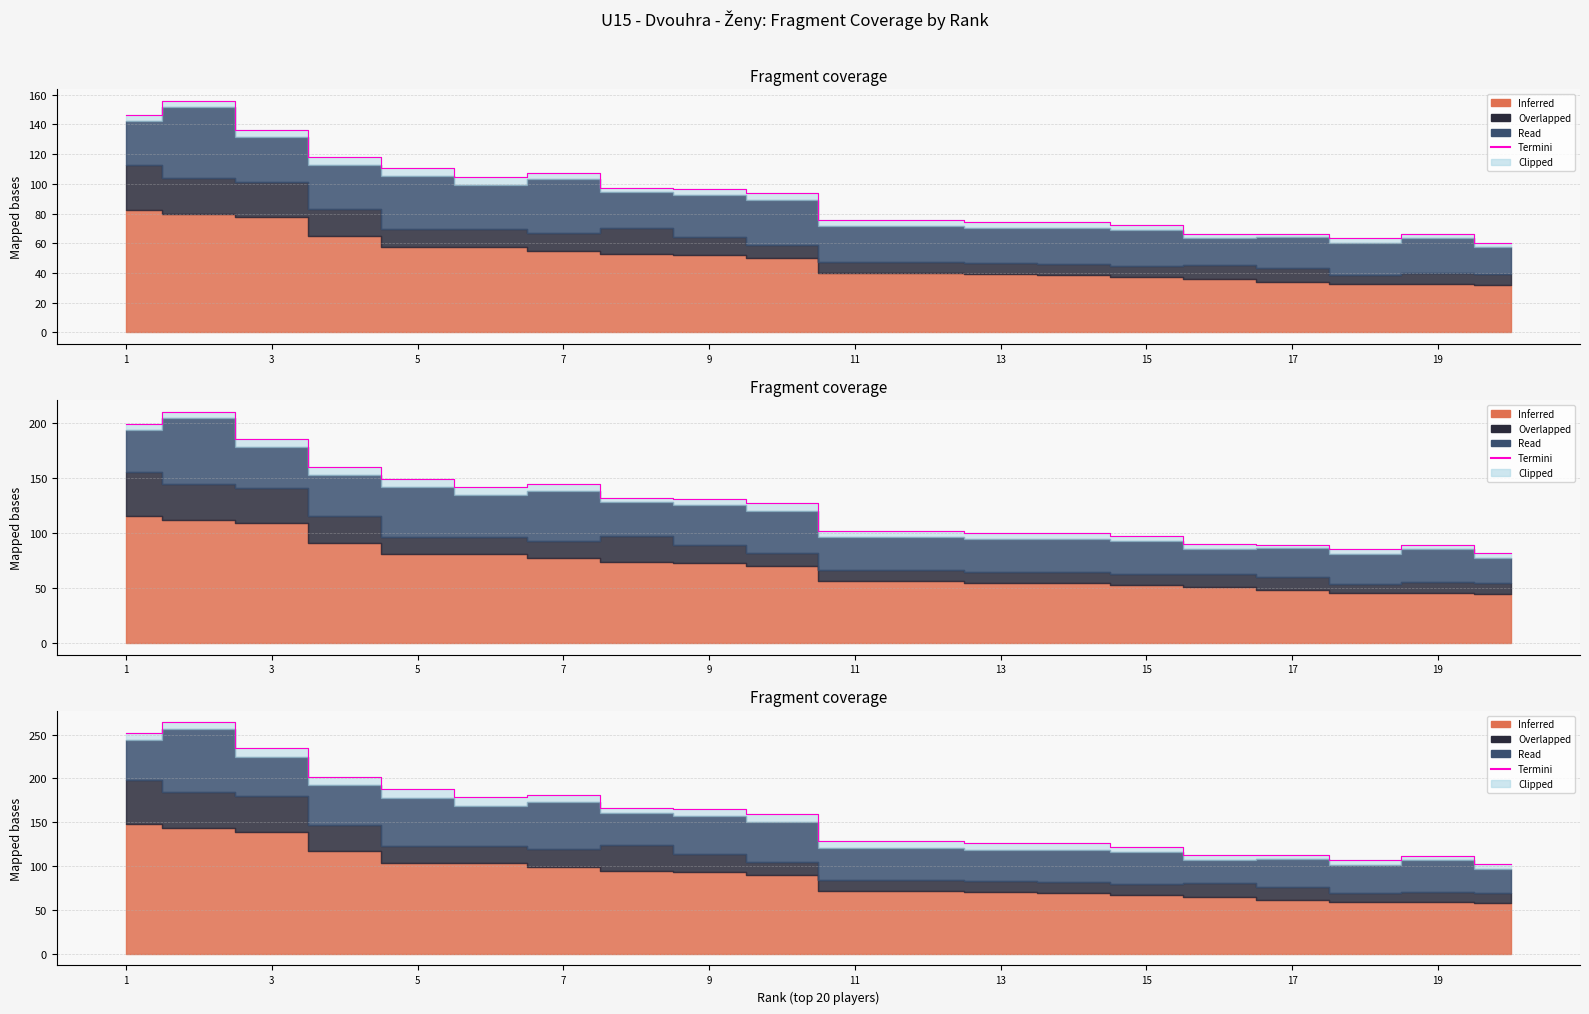

Reading left to right, what are all the values shown in this chart?

251.5	264.0	234.5	202.0	187.5	178.5	181.0	166.5	164.8	160.0	128.5	128.5	125.9	126.2	122.0	113.2	112.3	107.3	111.3	102.6